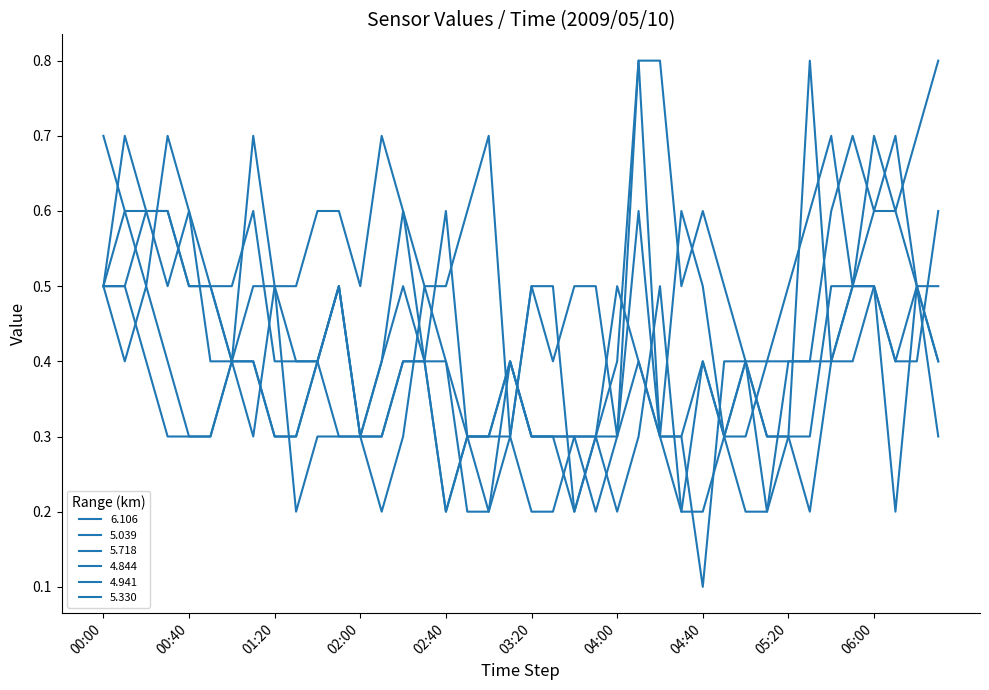

At which category does 4.844 reach its first local peak?

2009/05/10 01:50